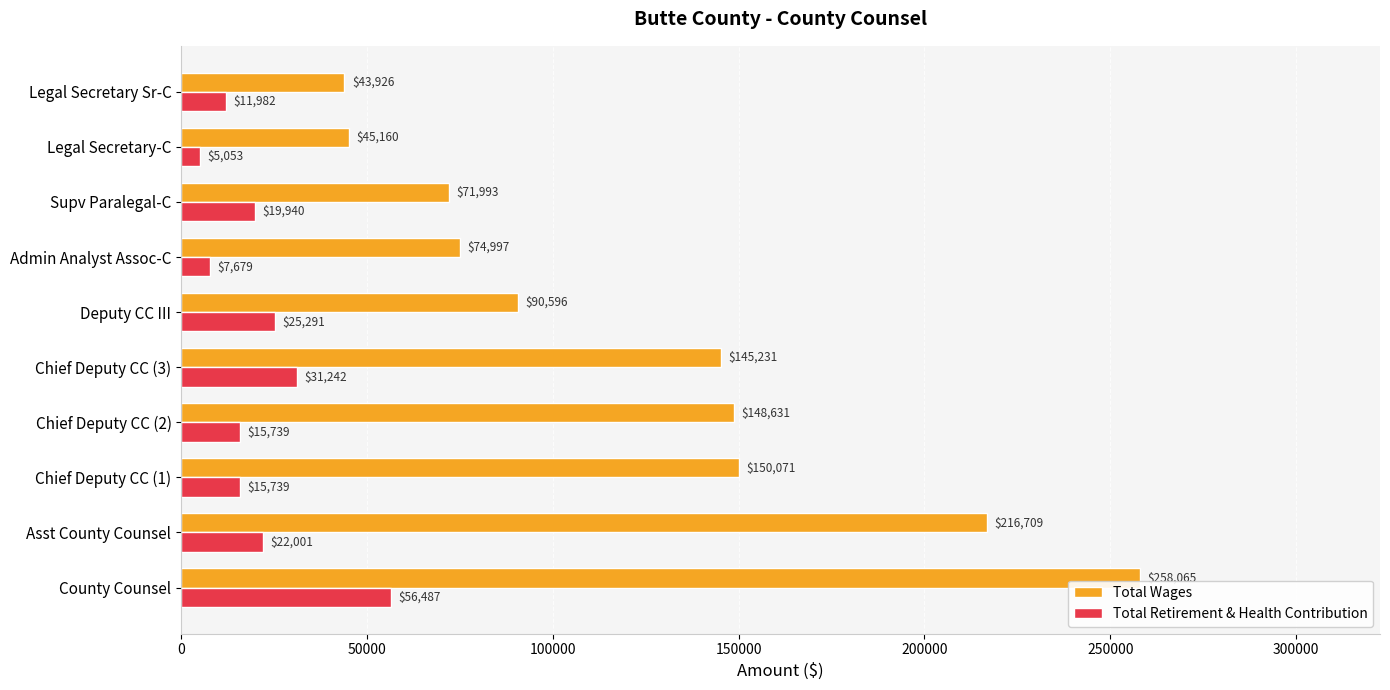

What is the difference between the second highest and minimum values in the Total Retirement & Health Contribution series?

26189